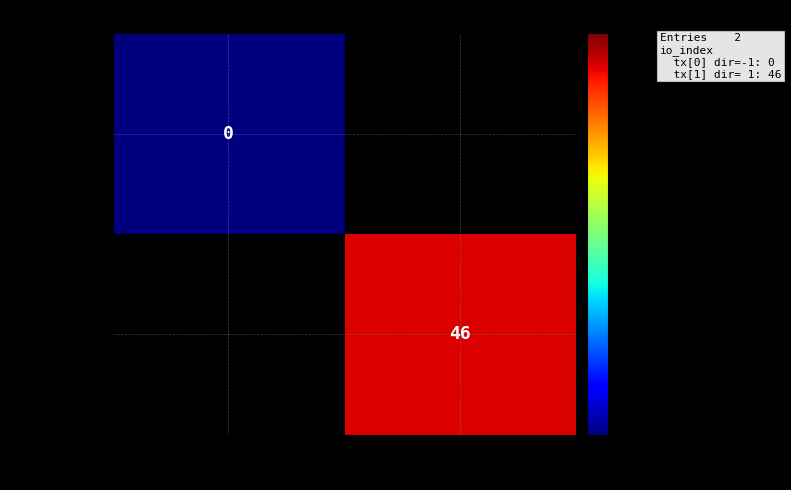

True or false: dd5f106692… has a value of 46 at 1.

True